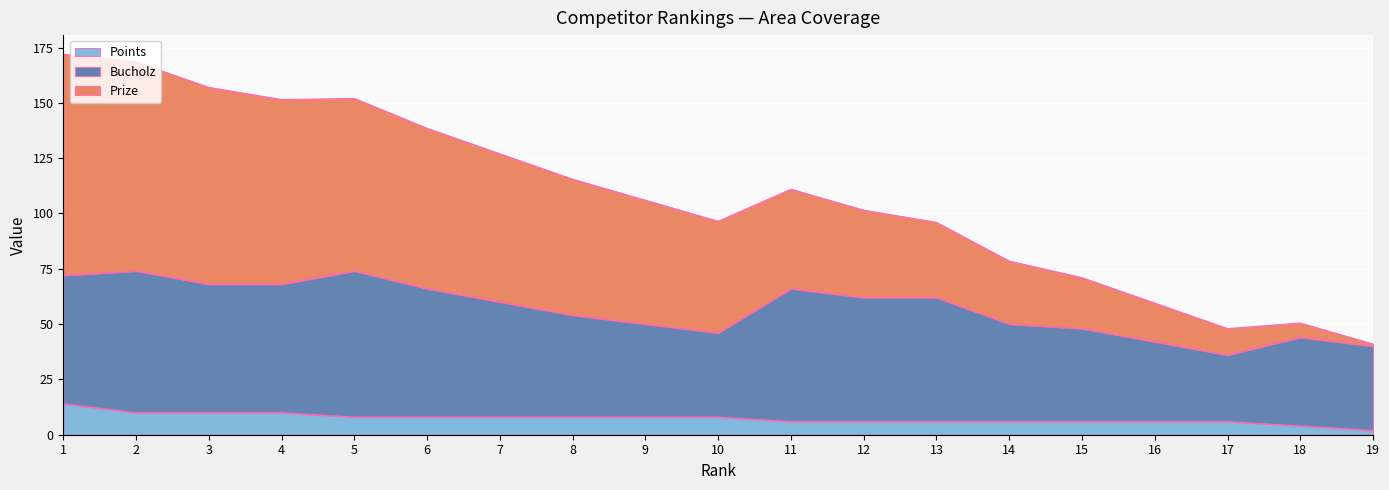

At how many categories does at least one series exceed 22?

19